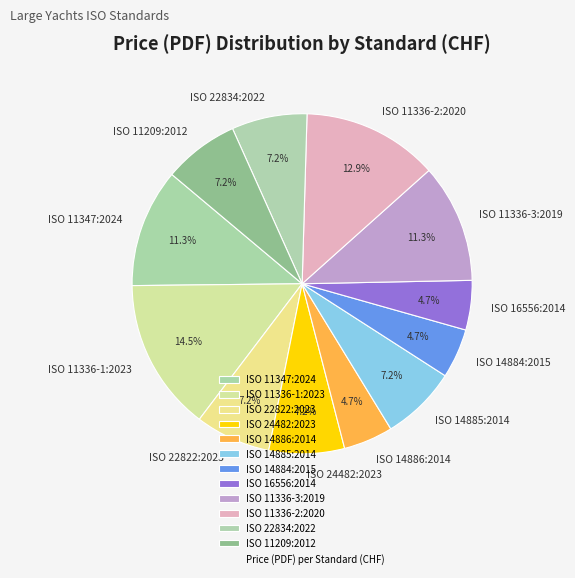

What percentage is NOT represented by ISO 14884:2015?

95.3%